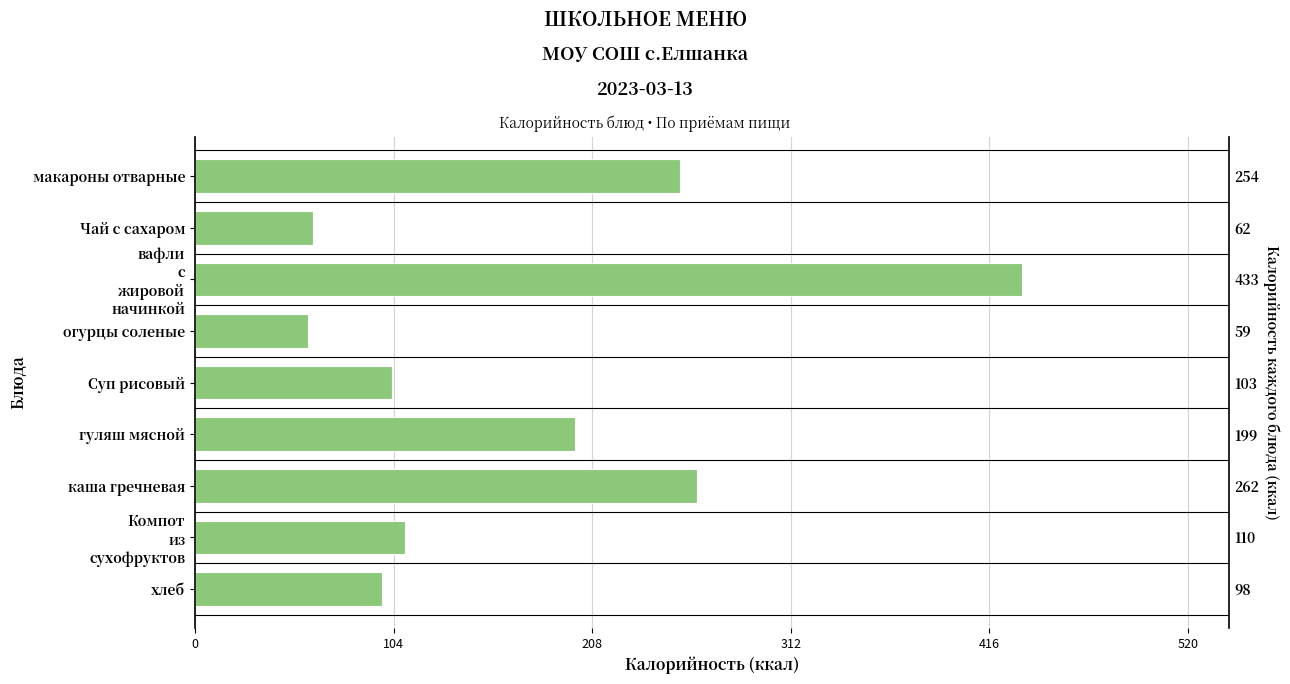

The value at каша гречневая is 115.5. True or false?

False